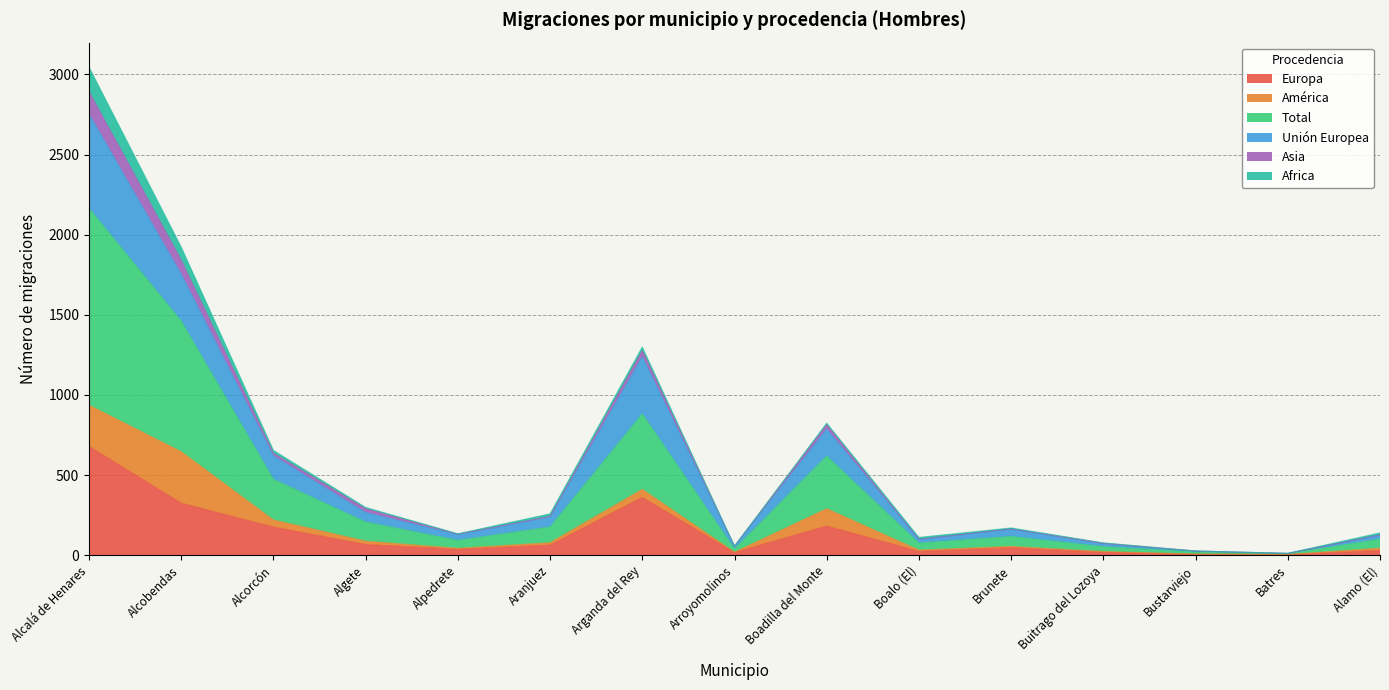

What is the maximum value for Europa?

679